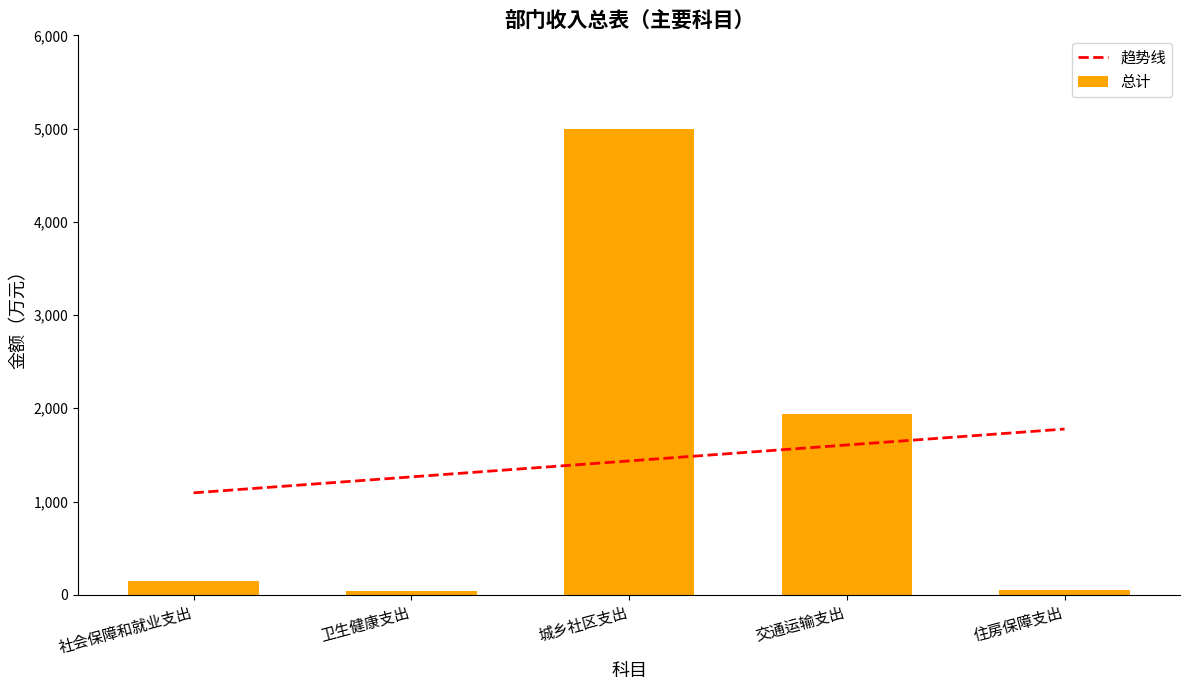

How many categories are shown in the chart?

5